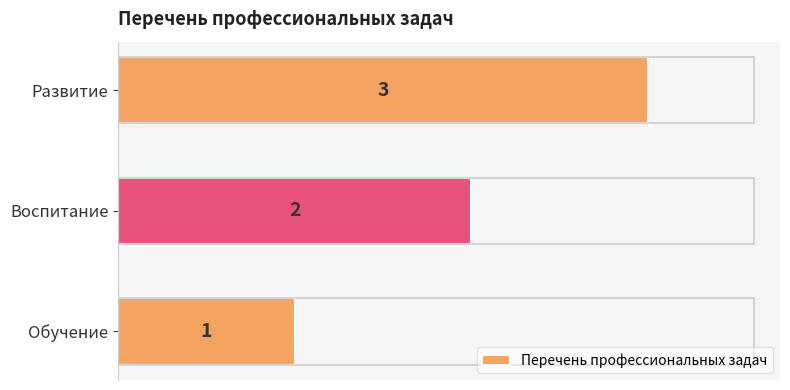

How many values are between 1 and 3?

3